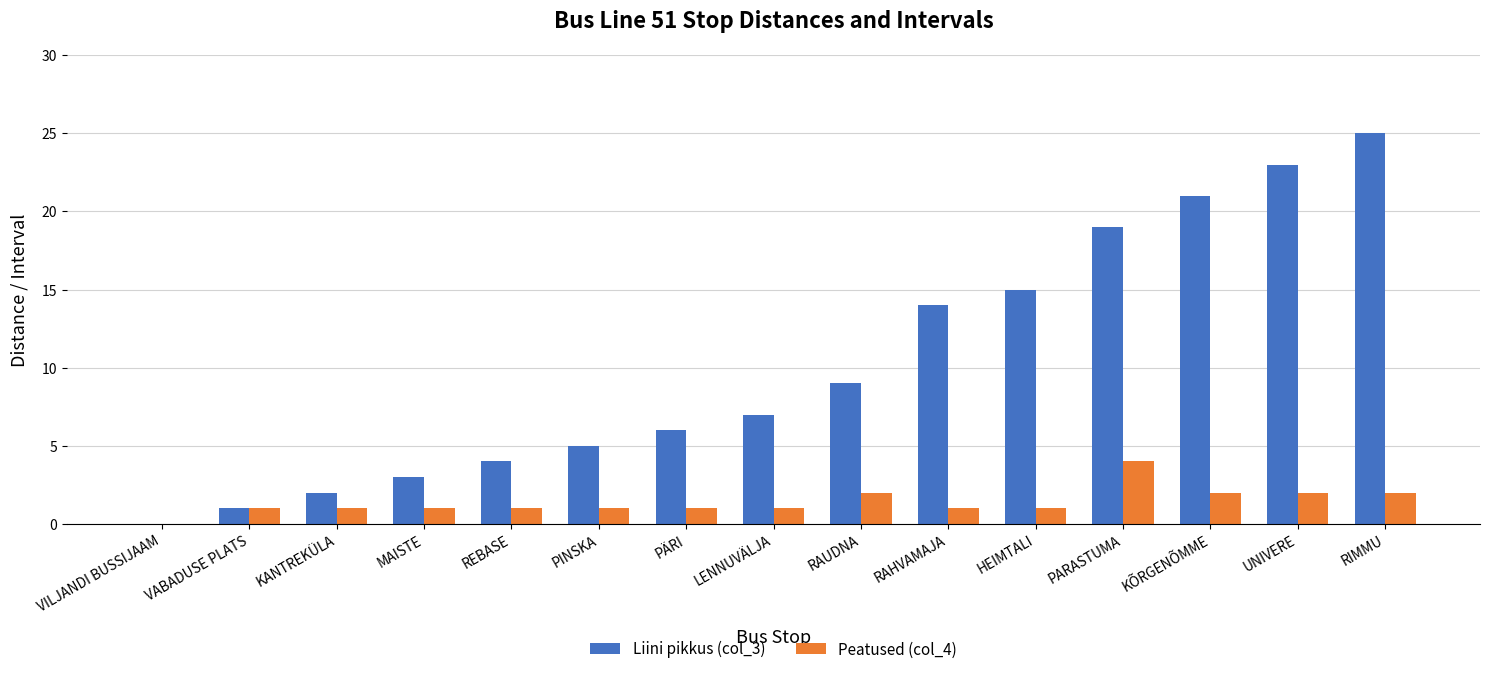

What is the maximum value shown in the chart?

25